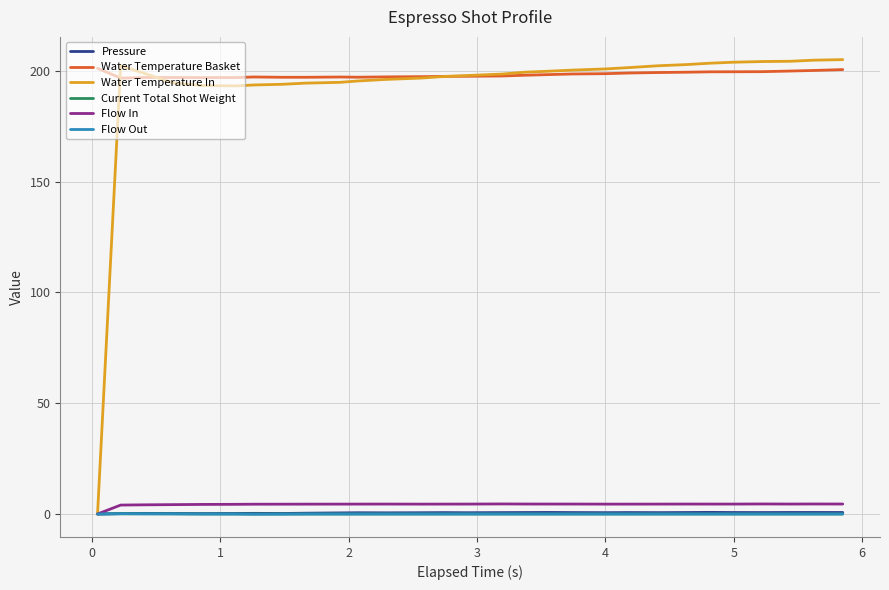

True or false: Water Temperature Basket and Pressure cross at least once.

False